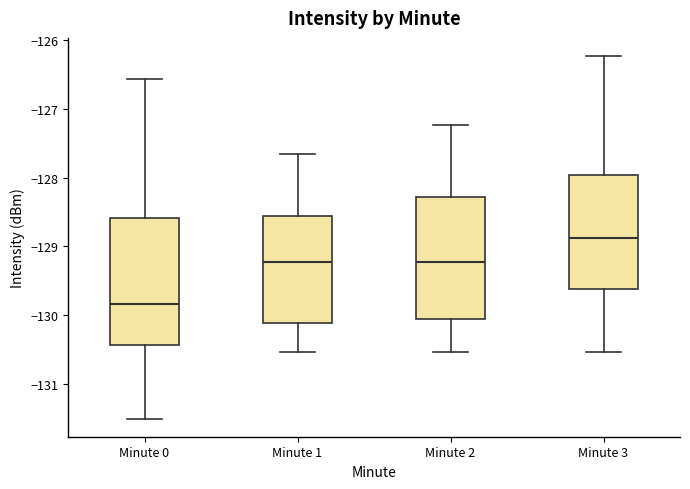

Where is the lower edge of the box for Minute 2 on the y-axis? The values are not printed on the chart, so give them approximately, as read against the axis.

-130.1